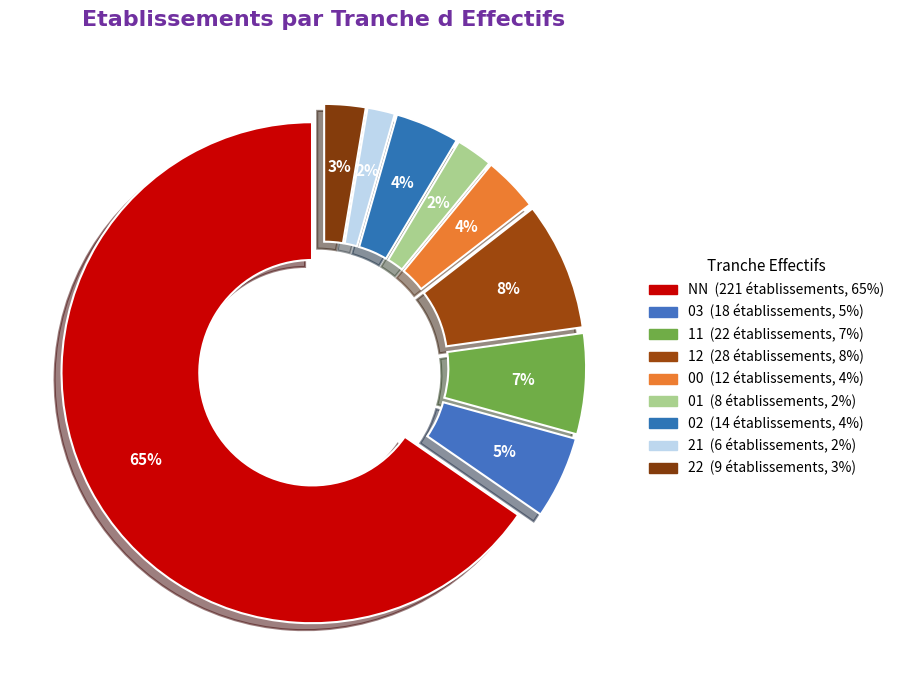

To the nearest percent, what is the difference between the 00 and NN slice percentages?

62%